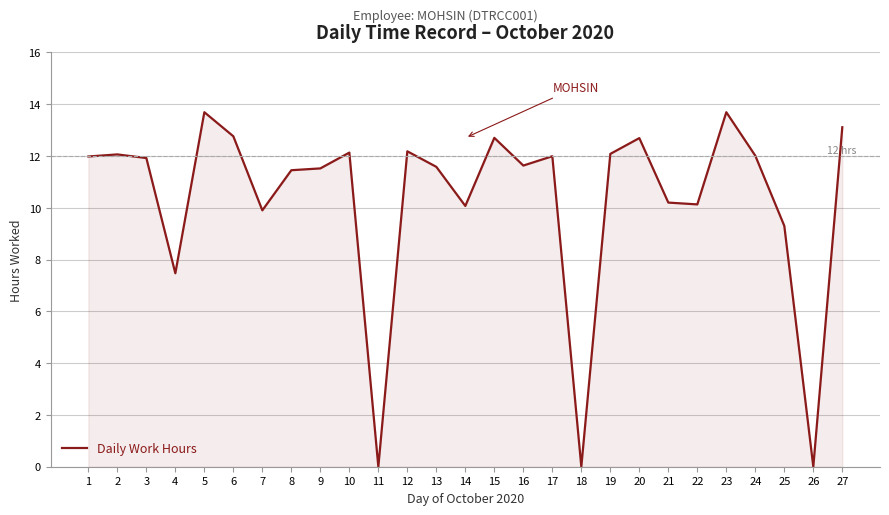

Approximately how many times larger is the value at 5 compared to 16?

1.2